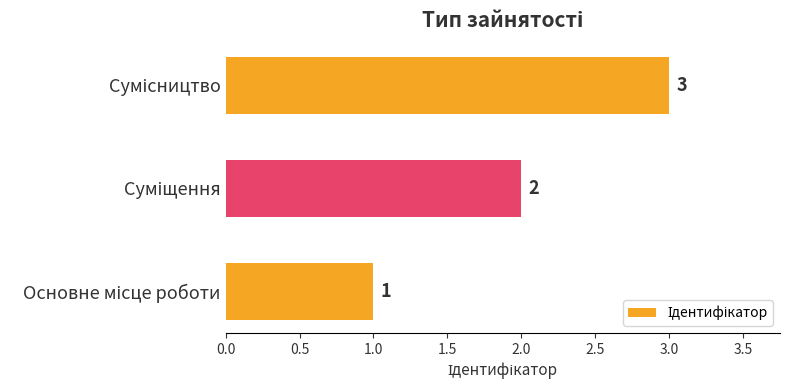

What is the greatest value displayed?

3